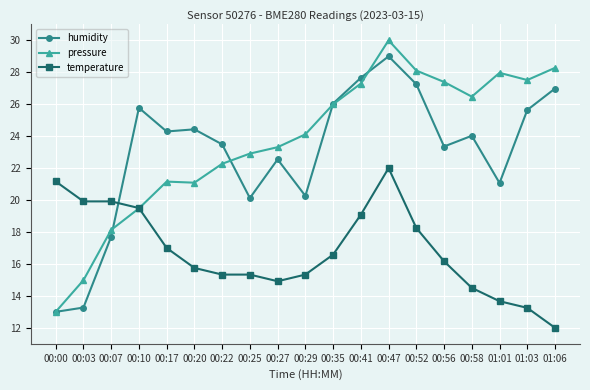

Which series has the largest range (max minus min)?

pressure